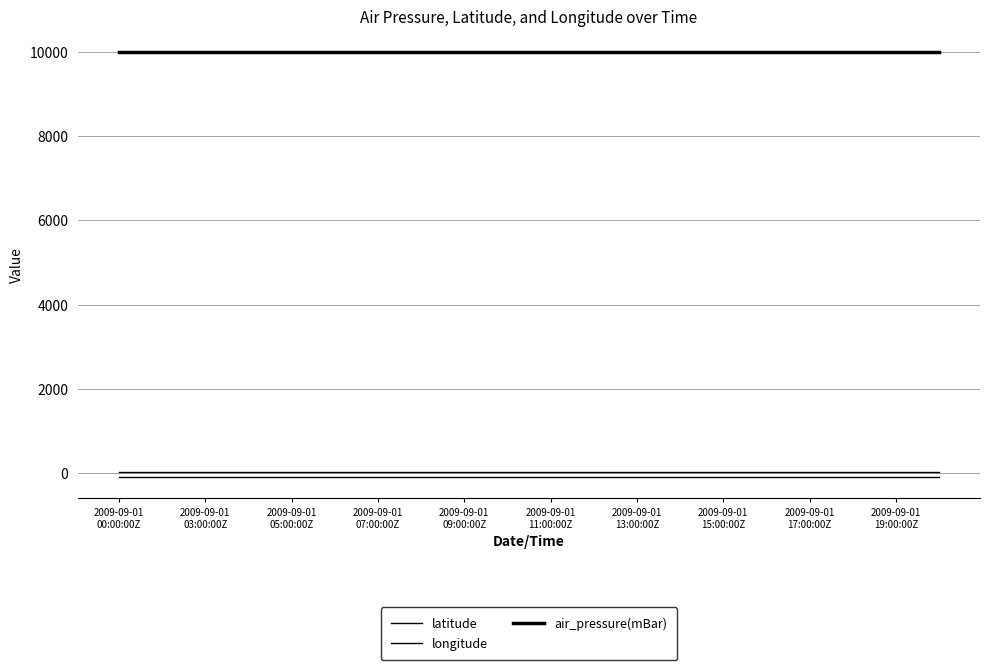

Which series has the widest spread of values?

latitude